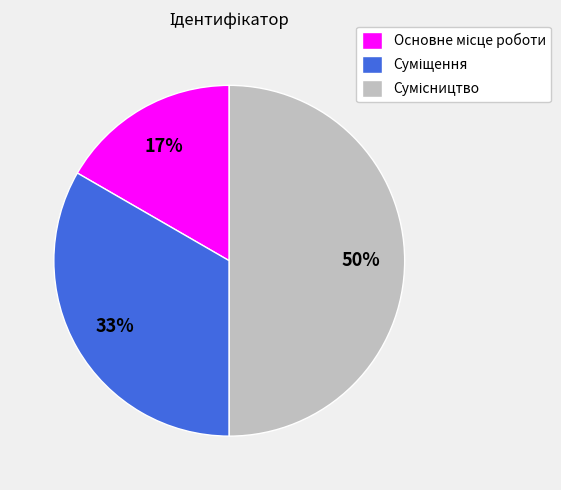

To the nearest percent, what is the difference between the largest and smallest slice percentages?

33%